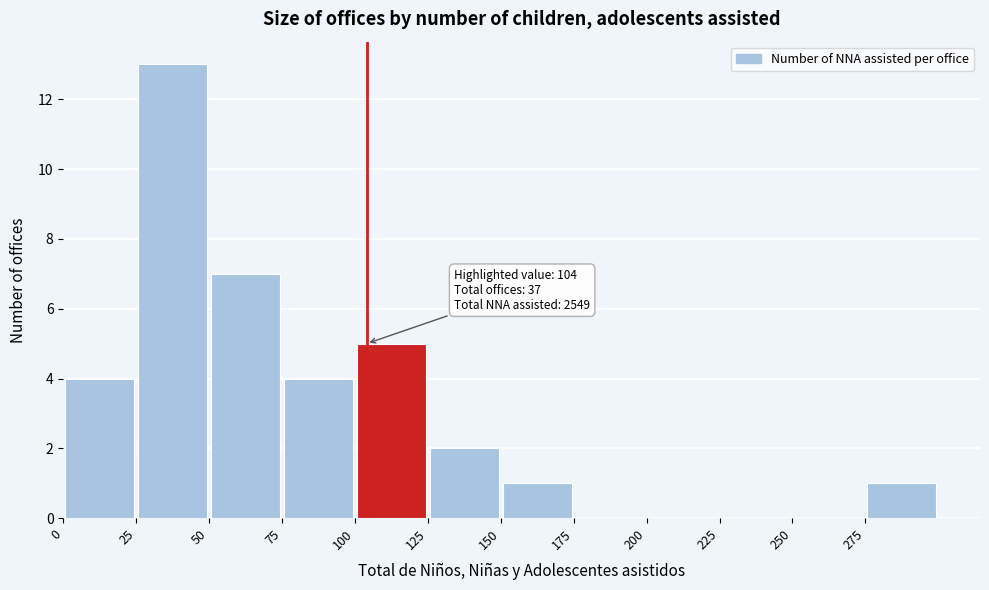

Over which range of the x-axis is the bar tallest?

25 to 50